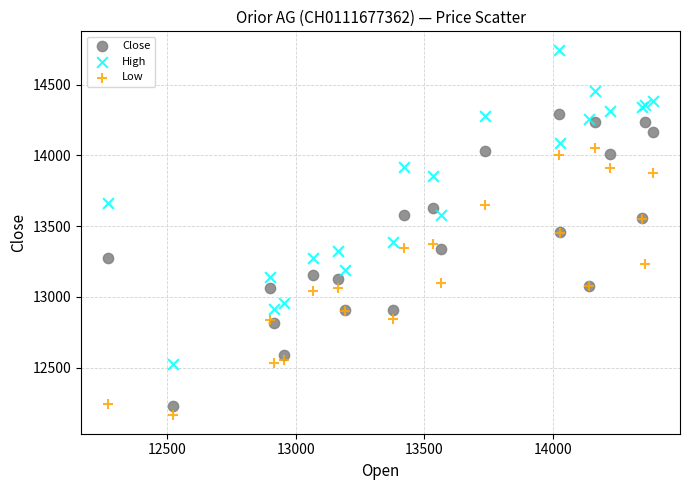

Which series contains the highest Y value?

High